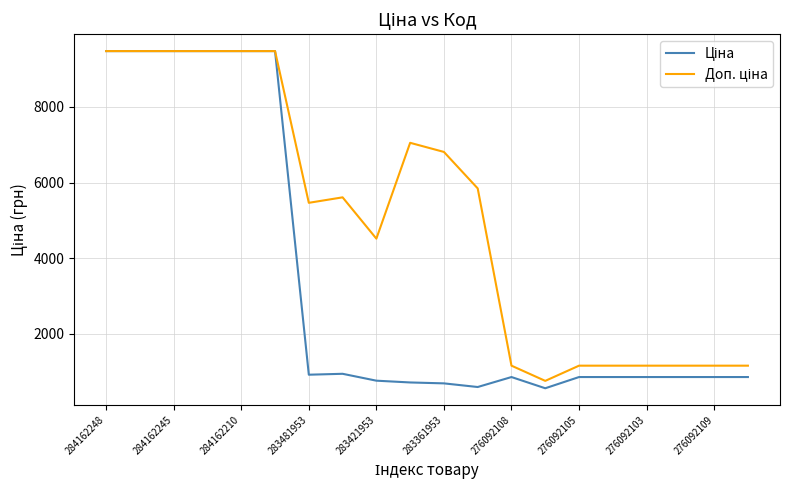

How many lines are shown in the chart?

2